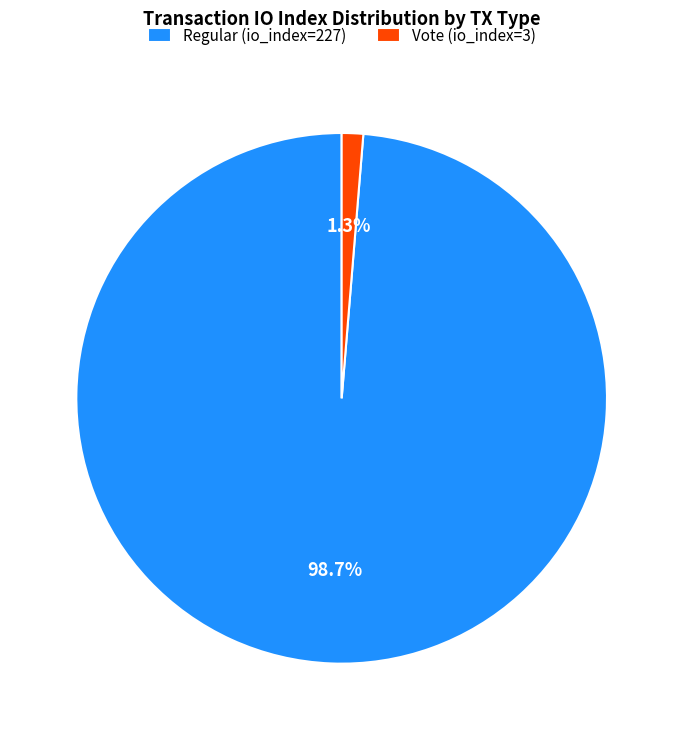

To the nearest percent, what is the average slice percentage?

50%